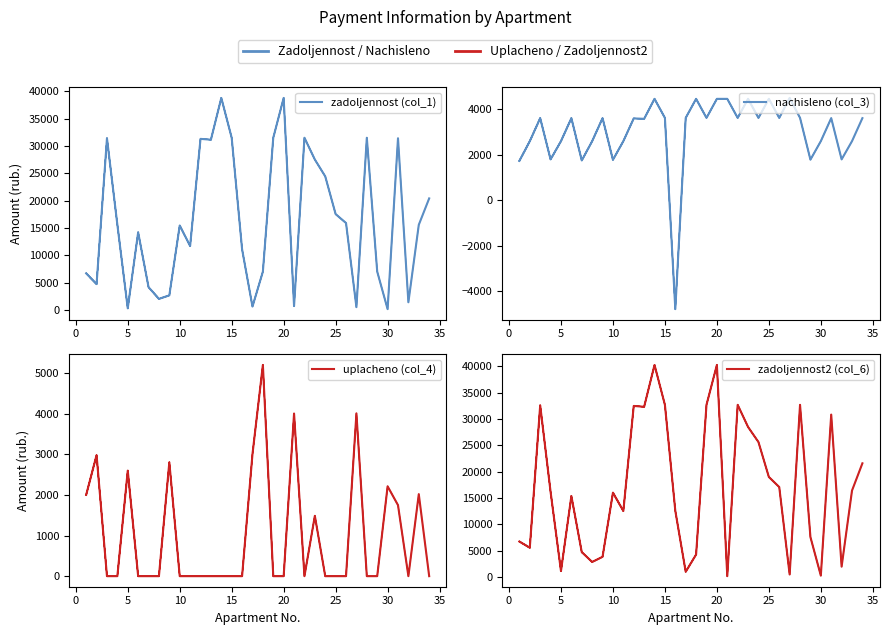

Is it true that zadoljennost (col_1) equals 155.2 at 5?

False